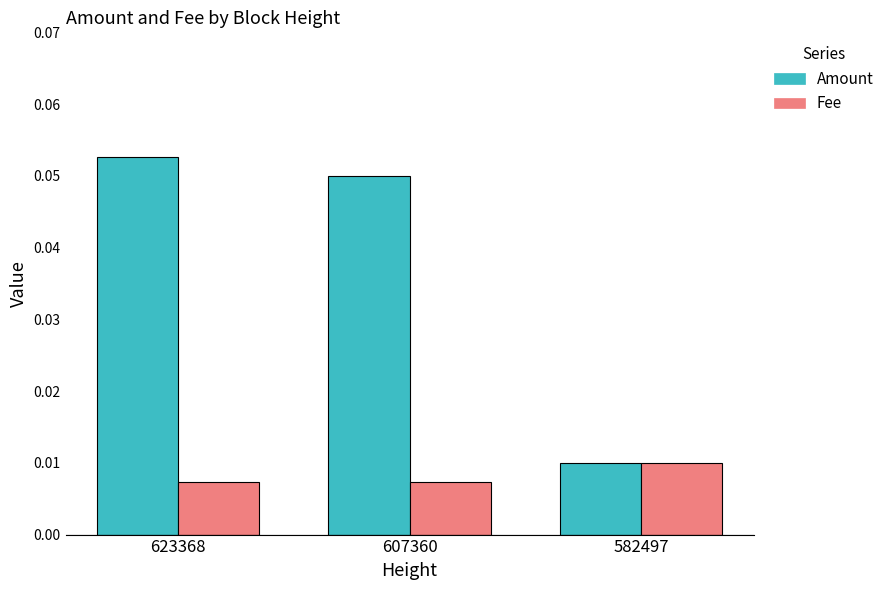

At how many categories does at least one series exceed 0?

3